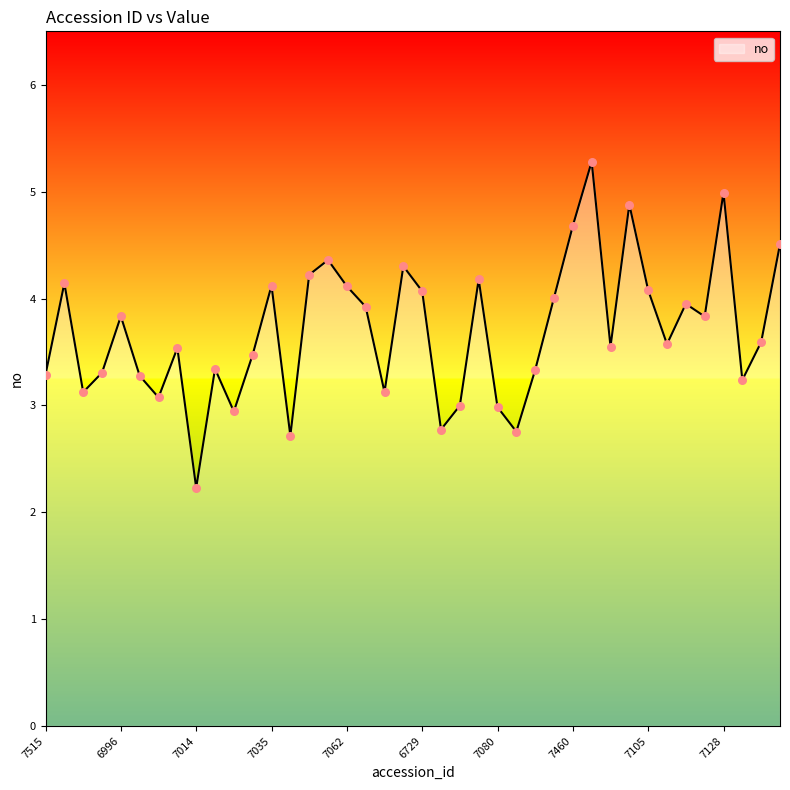

What is the minimum value shown in the chart?

2.2